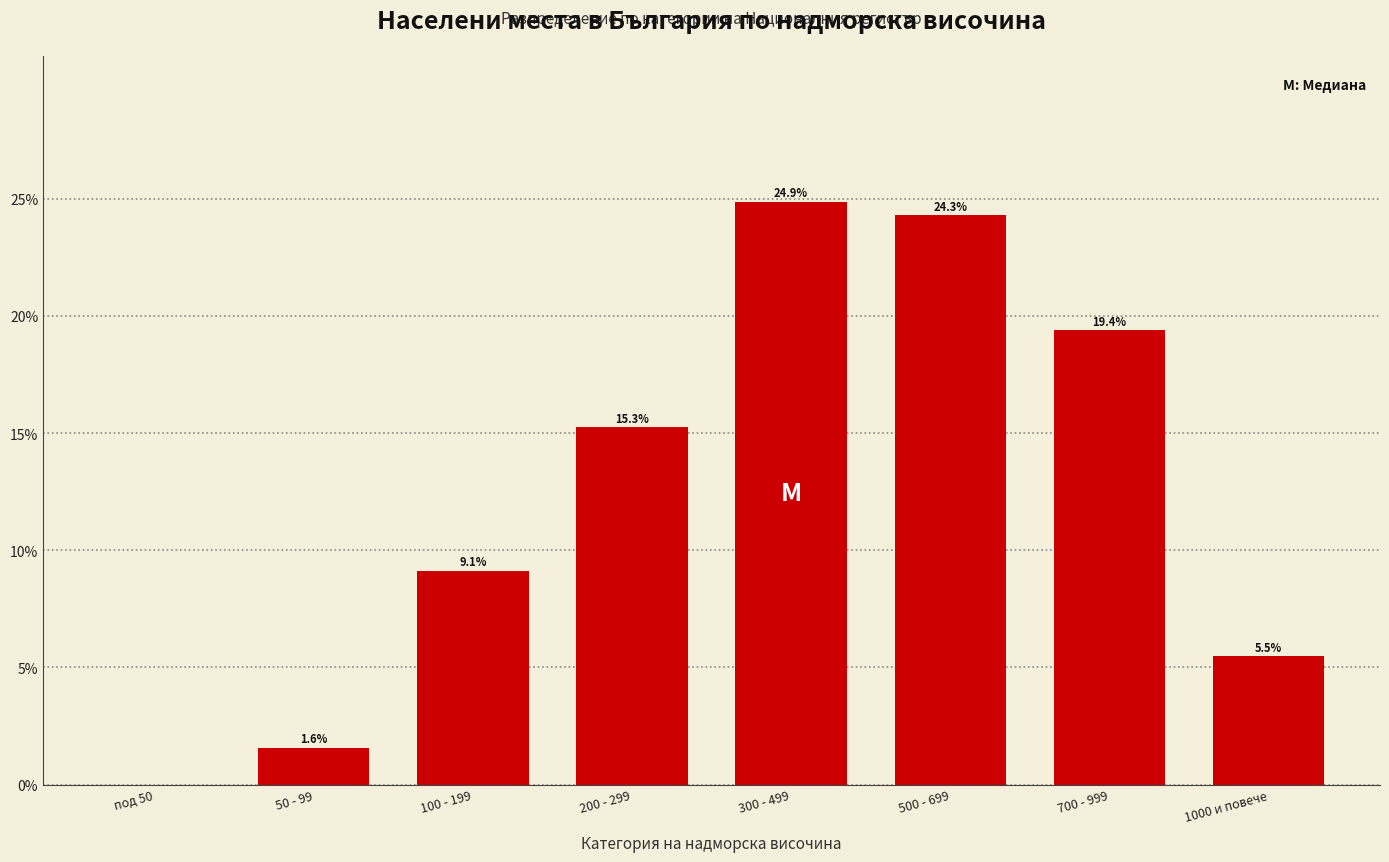

Reading left to right, transcribe all the data shown in this chart.

под 50=0.0	50 - 99=1.6	100 - 199=9.1	200 - 299=15.3	300 - 499=24.9	500 - 699=24.3	700 - 999=19.4	1000 и повече=5.5